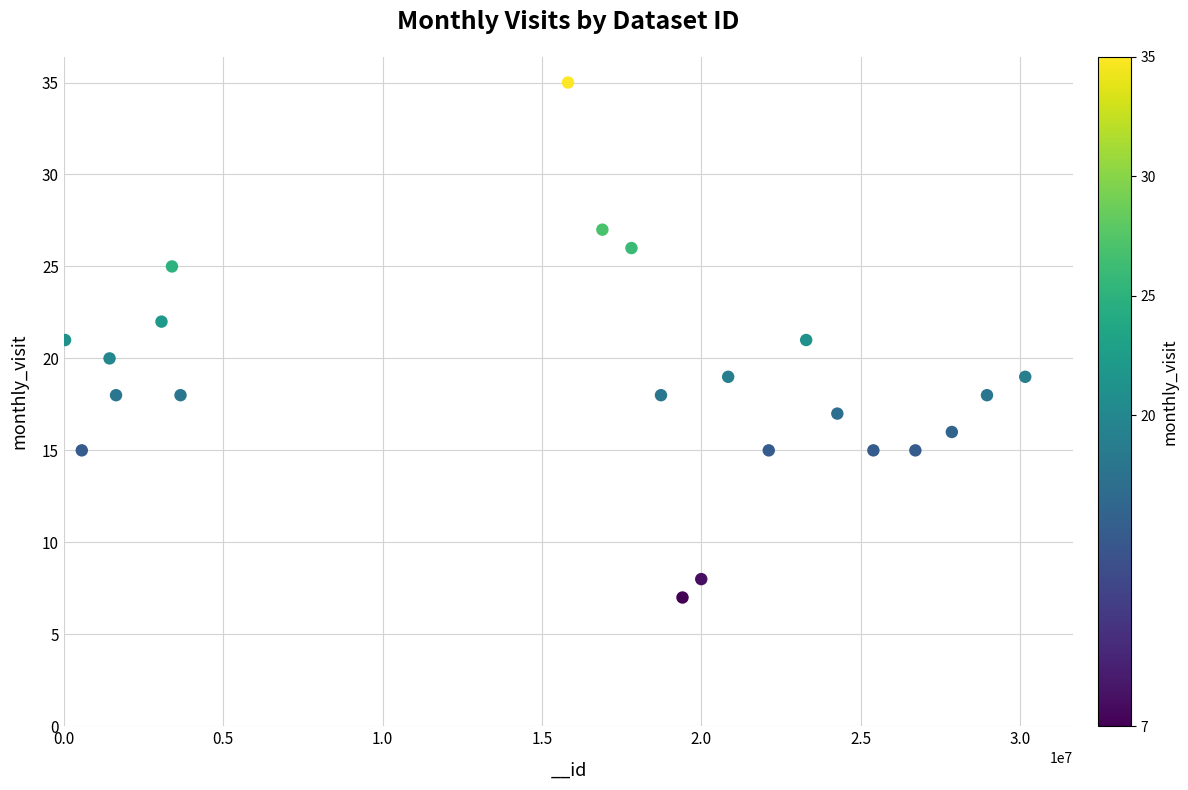

What is the range of Y values (max minus min)?

28